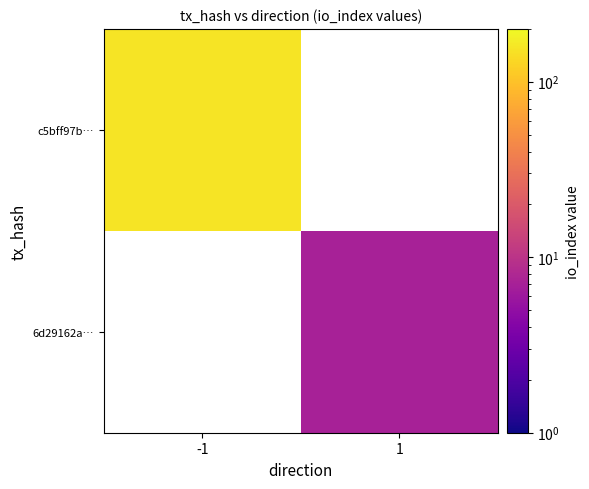

Which has a higher value, 1 or -1?

-1